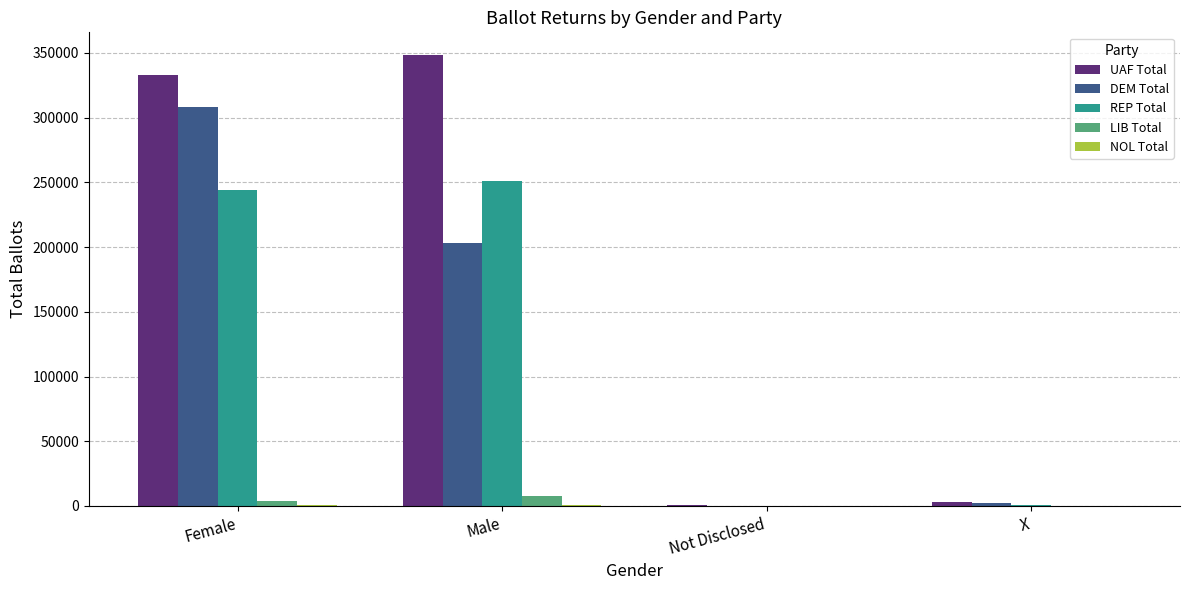

Is it true that UAF Total equals 530477 at Female?

False